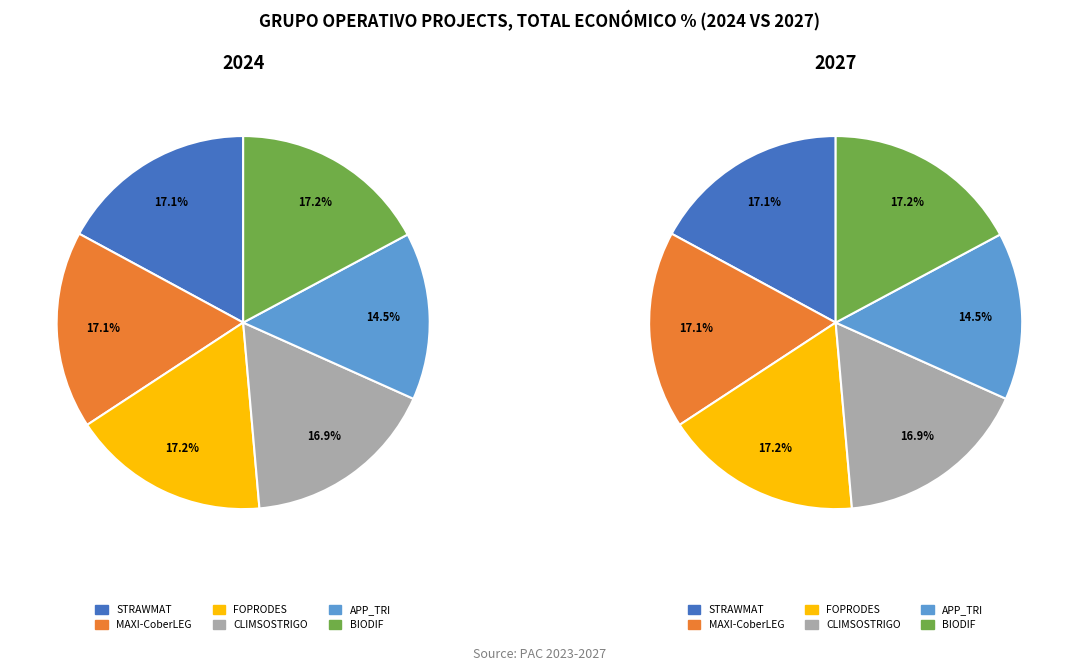

True or false: values_2027 accounts for 30% of the total.

False